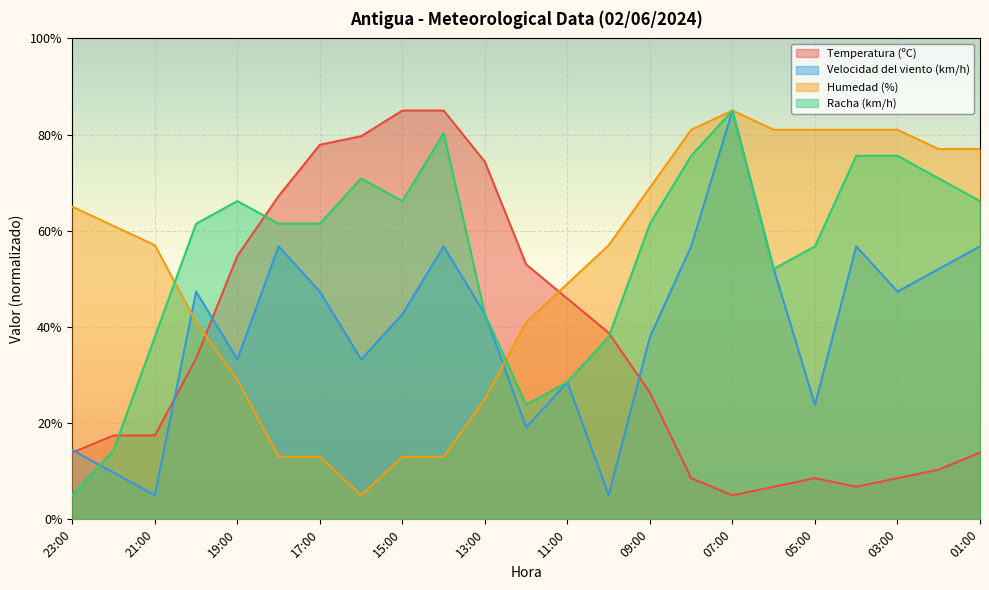

Which series changed the most between 05:00 and 04:00?

Velocidad del viento (km/h)